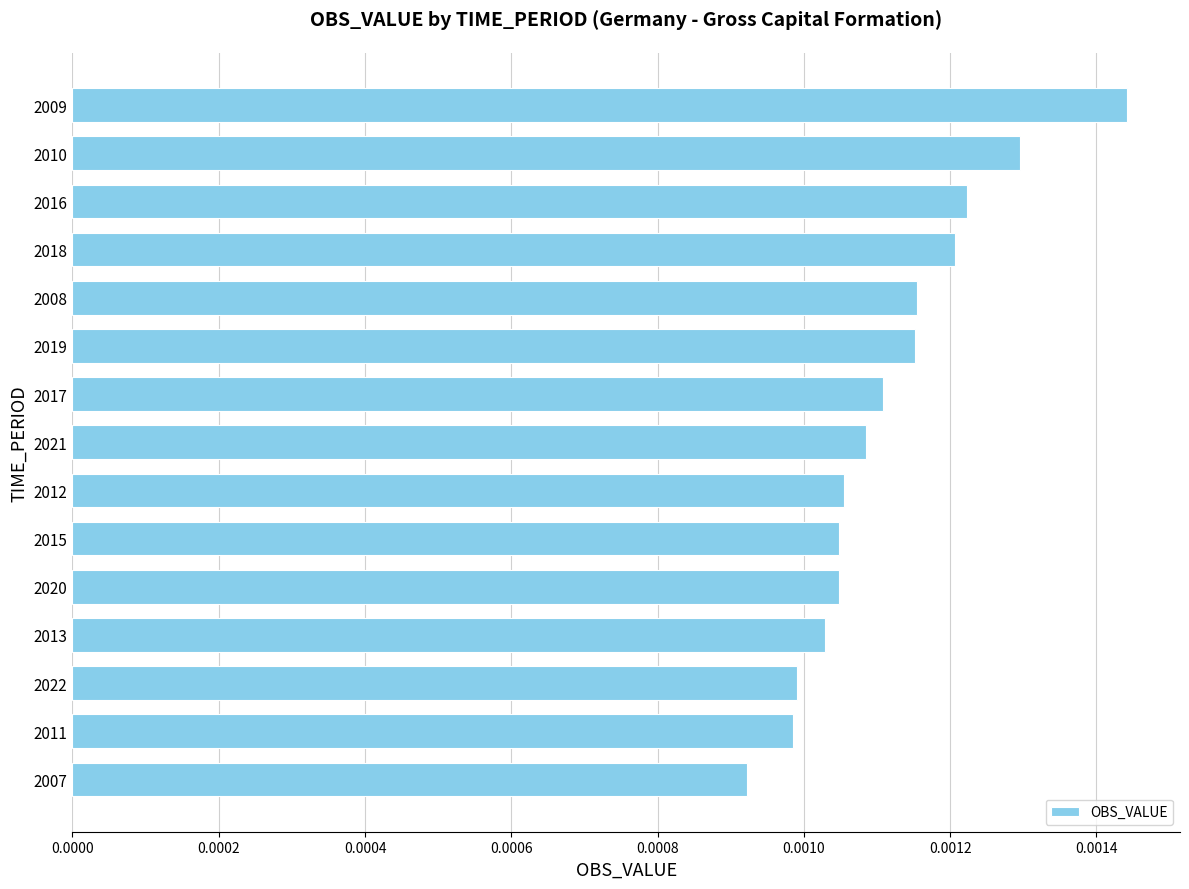

What is the label of the 7th bar from the top?

2017